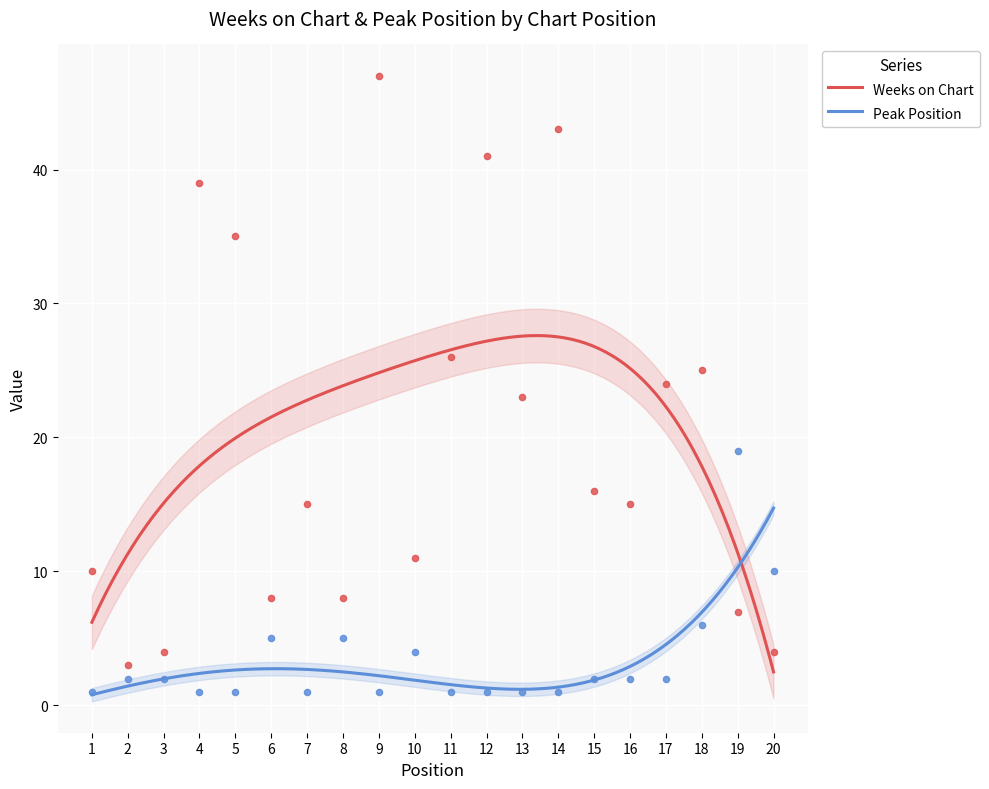

Which series reaches the maximum Y coordinate?

Weeks on Chart